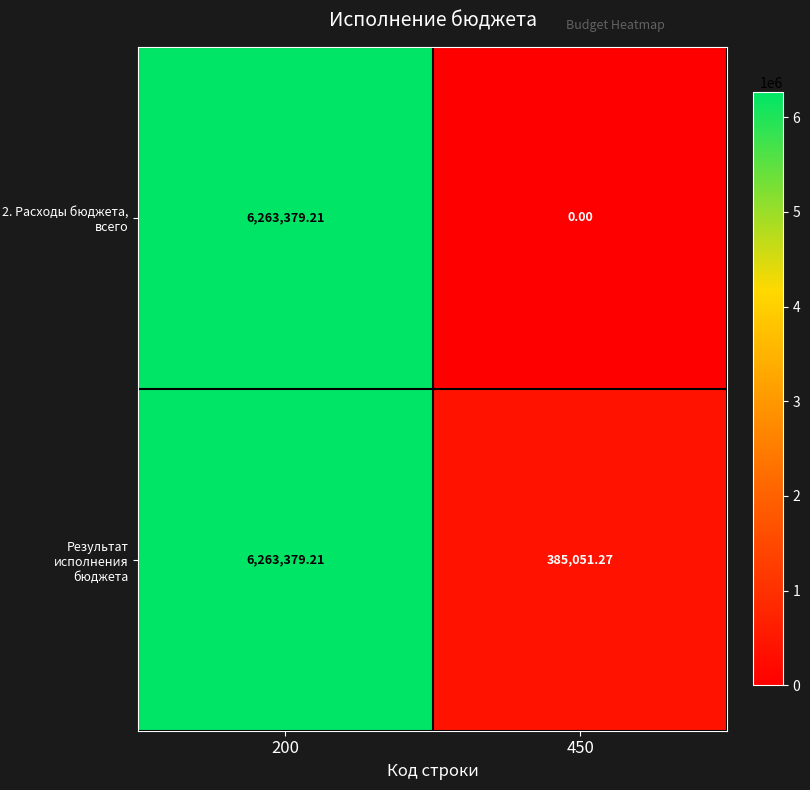

At which category is the sum across all series the highest?

200